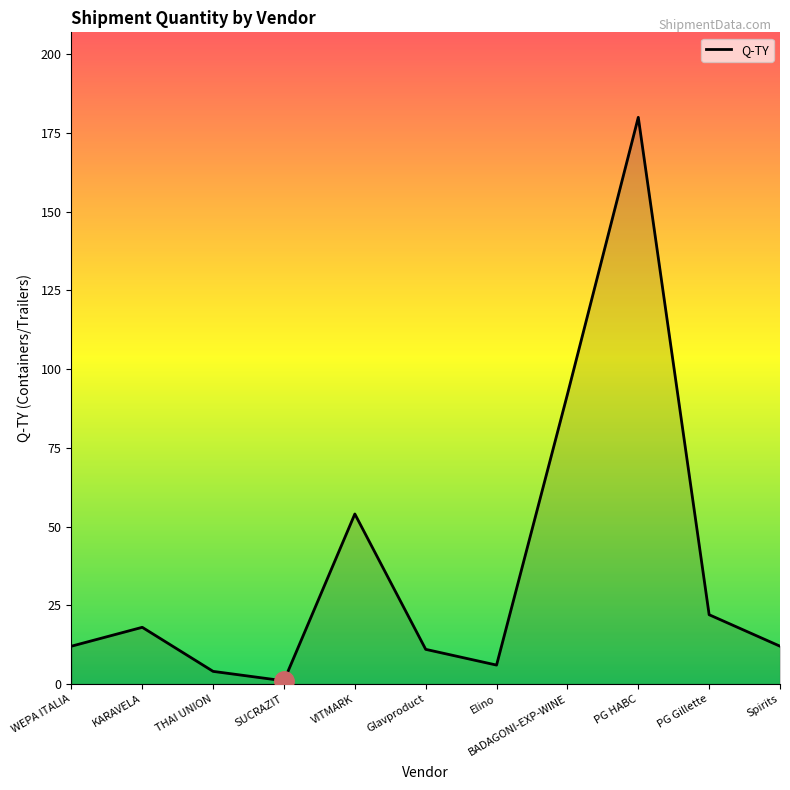

What is the ratio of the value at BADAGONI-EXP-WINE to the value at SUCRAZIT?

92.0